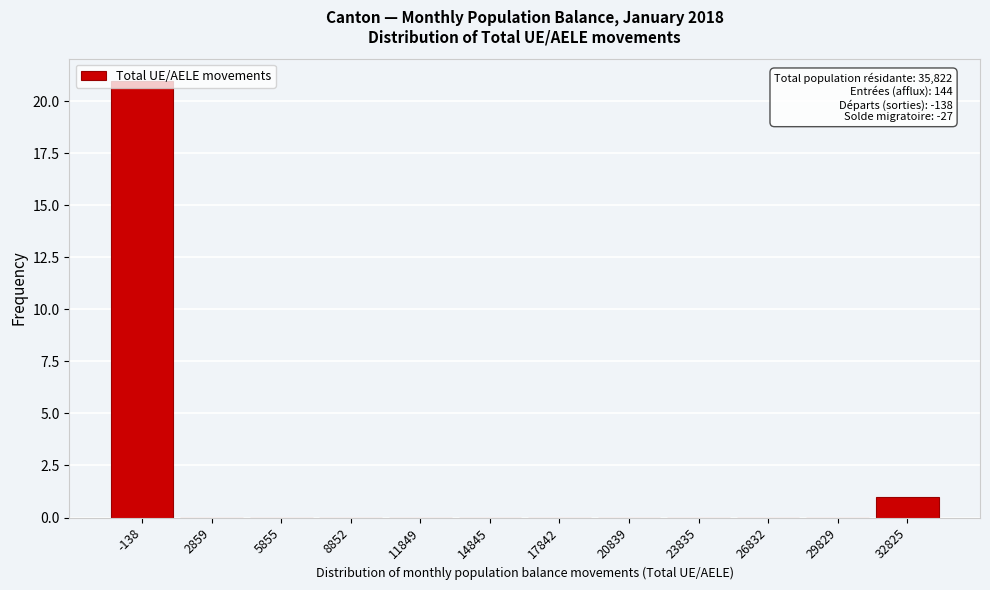

What is the greatest value displayed?

21